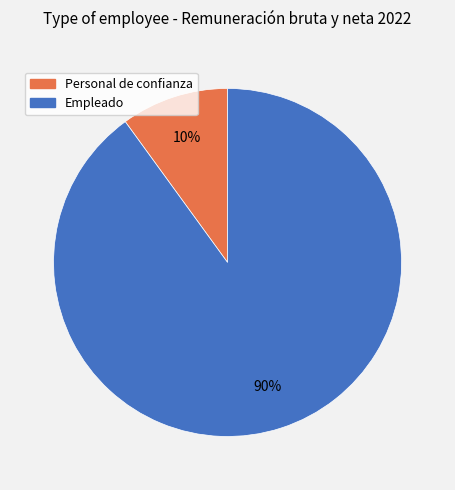

Which slice is the smallest?

Personal de confianza